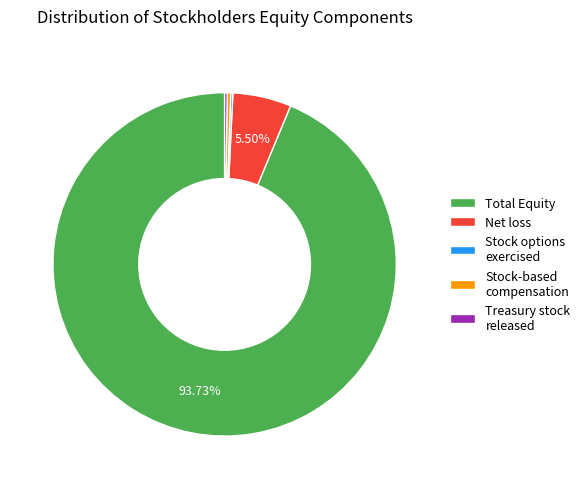

Does any single category account for the majority?

Yes